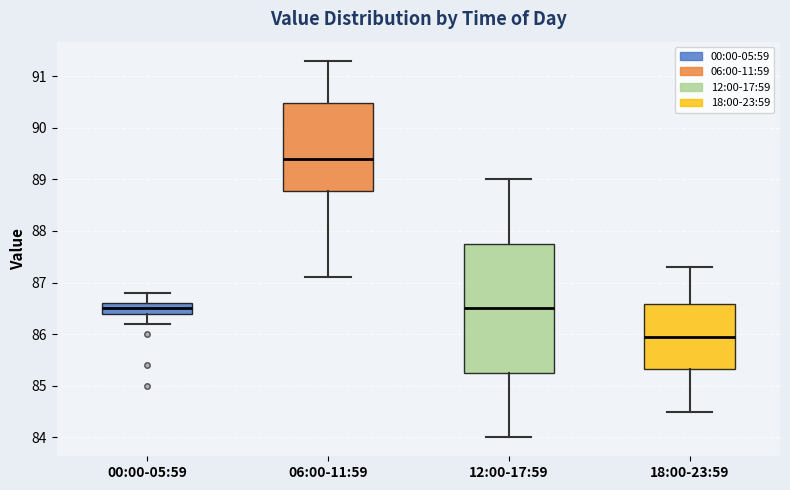

Where is the lower edge of the box for 18:00-23:59 on the y-axis? The values are not printed on the chart, so give them approximately, as read against the axis.

85.3